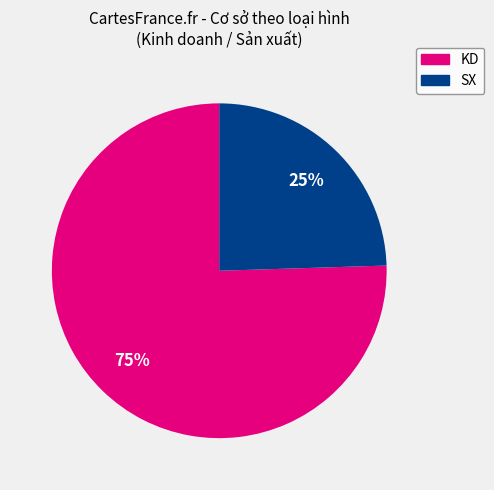

Do KD and SX together represent more than half of the pie?

Yes